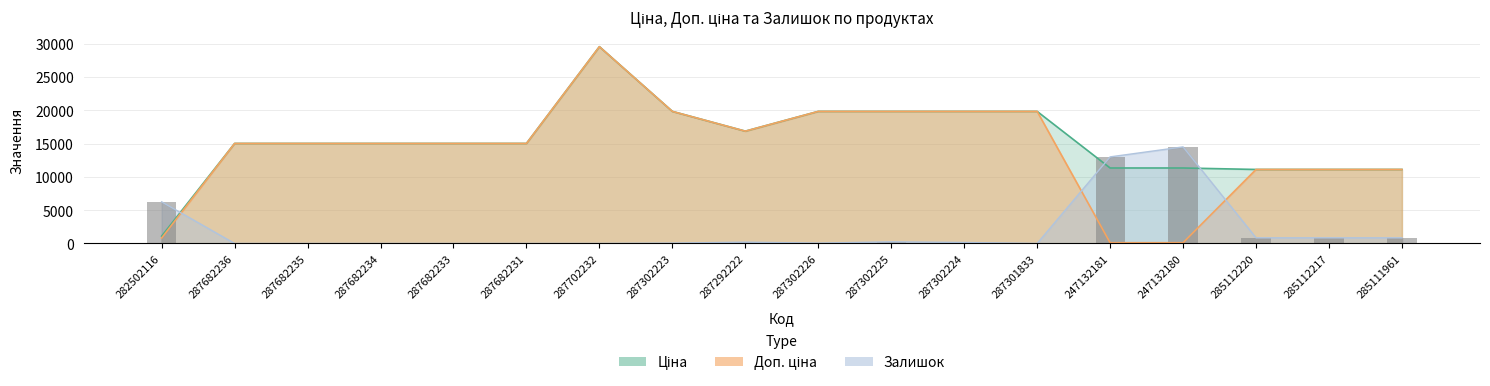

What is the highest value of the Ціна series?

29548.9